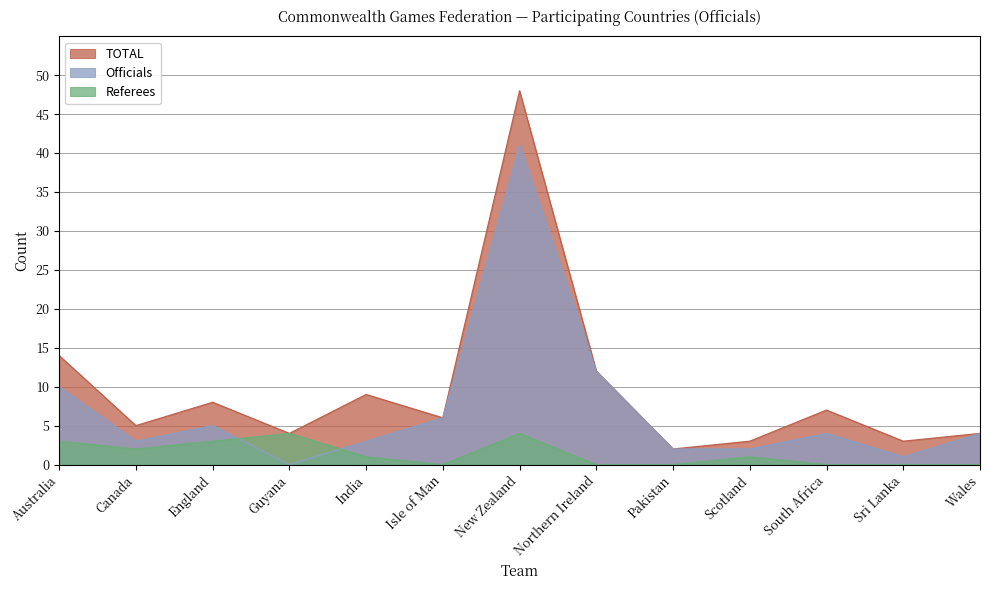

Where is the first local minimum for Referees?

Canada